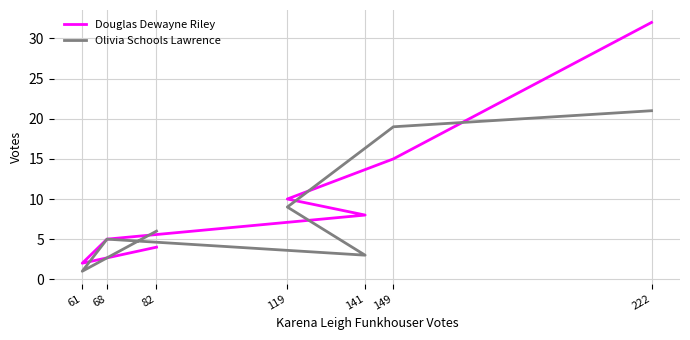

Which has a higher value, 68 or 141?

141